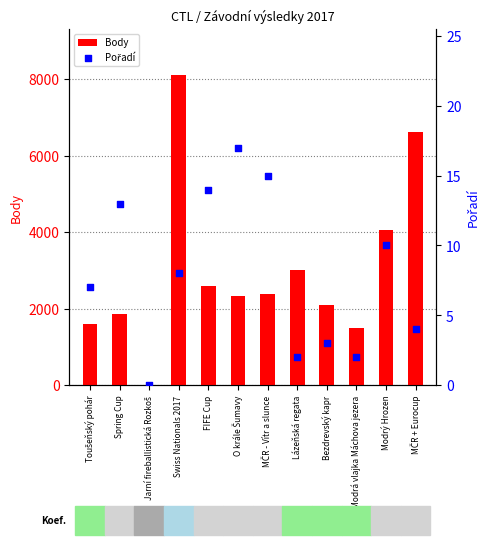

At which category is the sum across all series the highest?

Swiss Nationals 2017